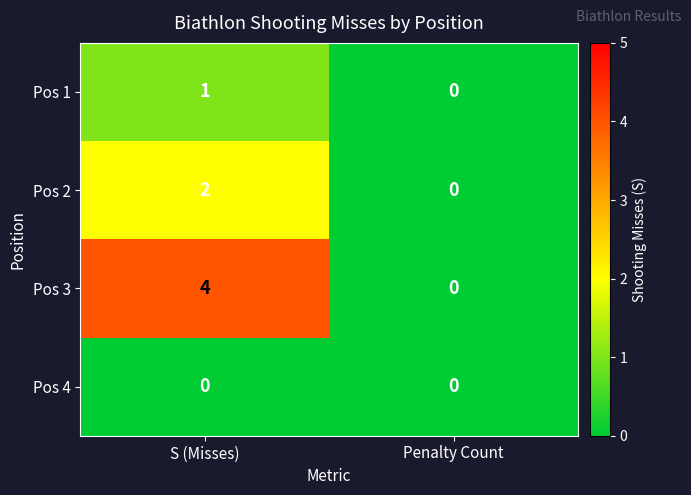

Between S (Misses) and Penalty Count, which series saw the biggest shift?

Pos 3